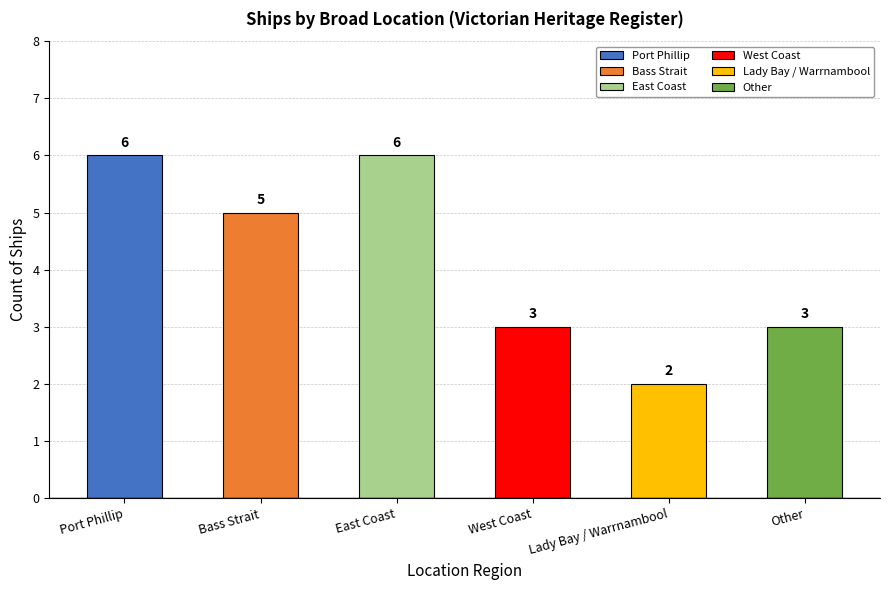

Is it true that the value at Lady Bay / Warrnambool is 2?

True